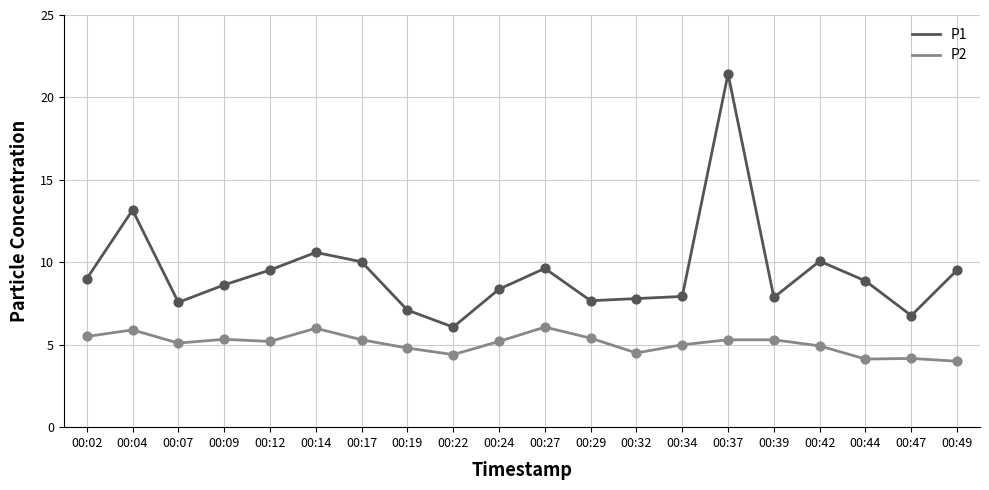

Which series has the largest range (max minus min)?

P1